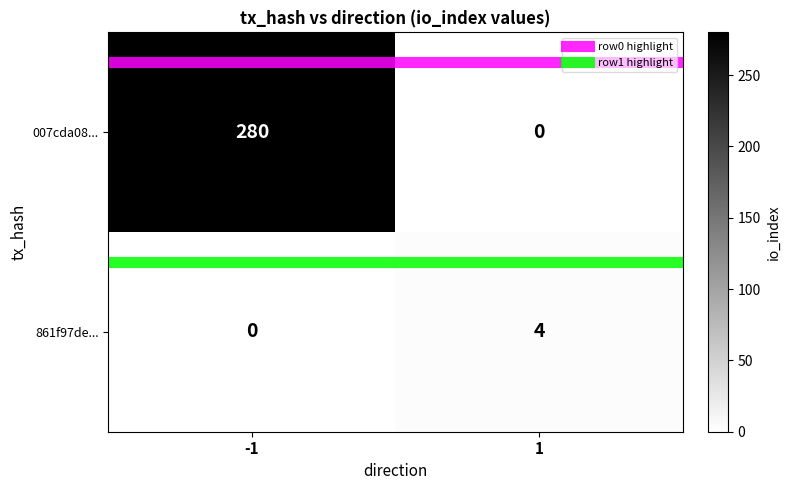

What is the highest value of the 861f97de... series?

4